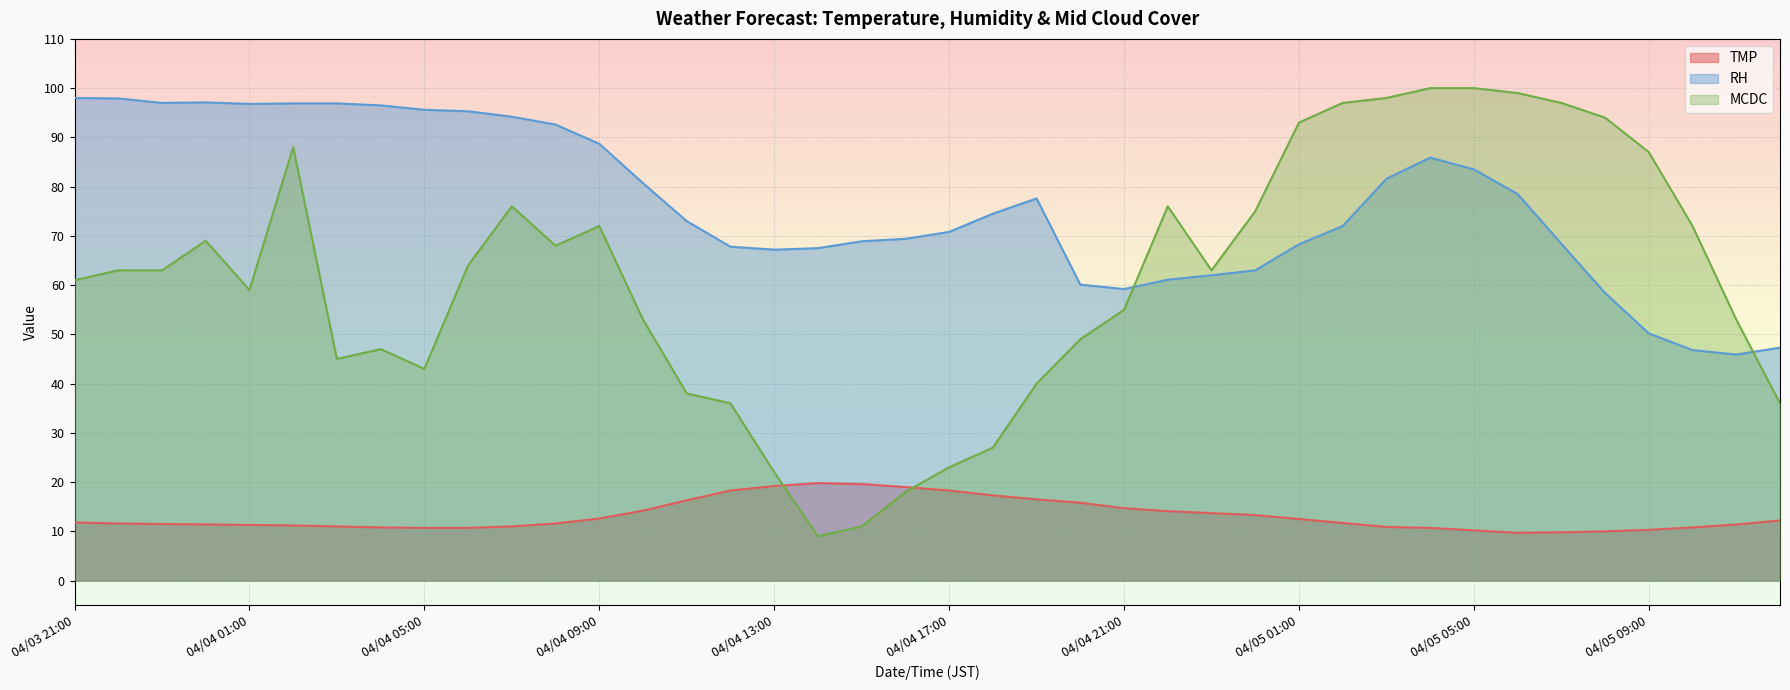

List the series in order of their peak value, lowest first.

TMP, RH, MCDC